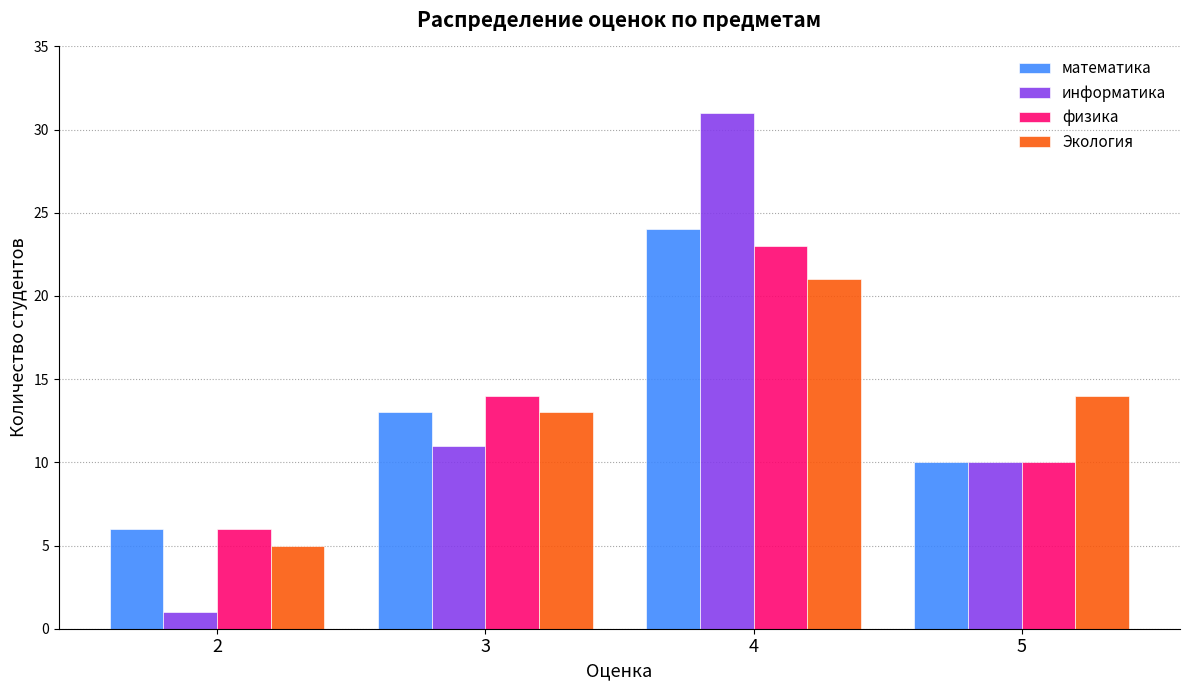

How many distinct data groups are displayed?

4